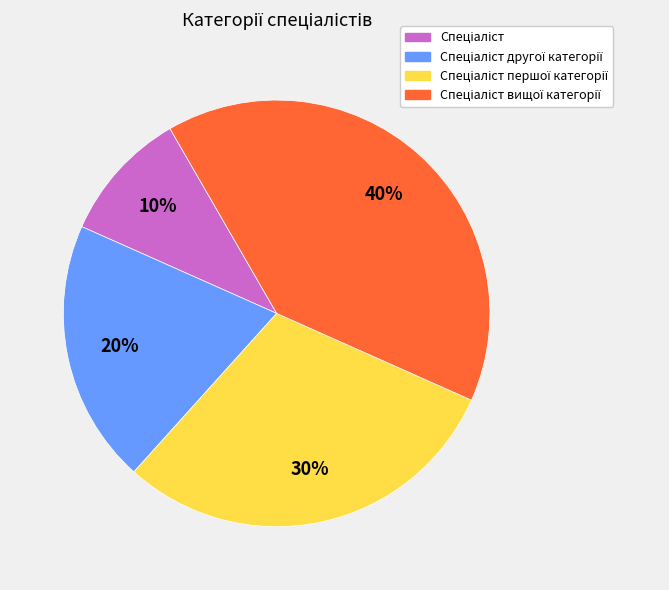

To the nearest percent, what is the average slice percentage?

25%